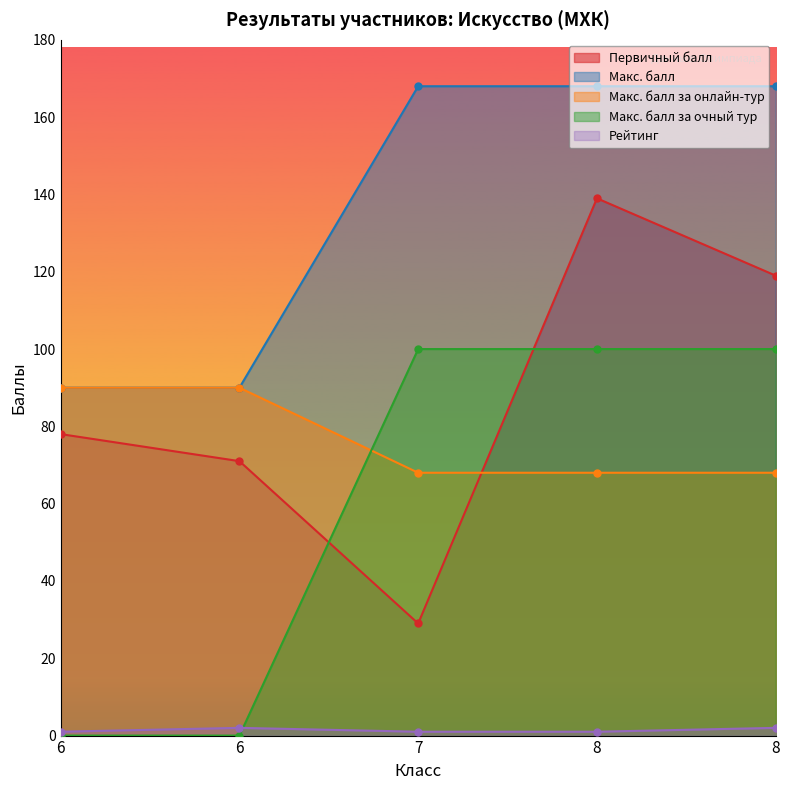

At how many categories does at least one series exceed 21?

5